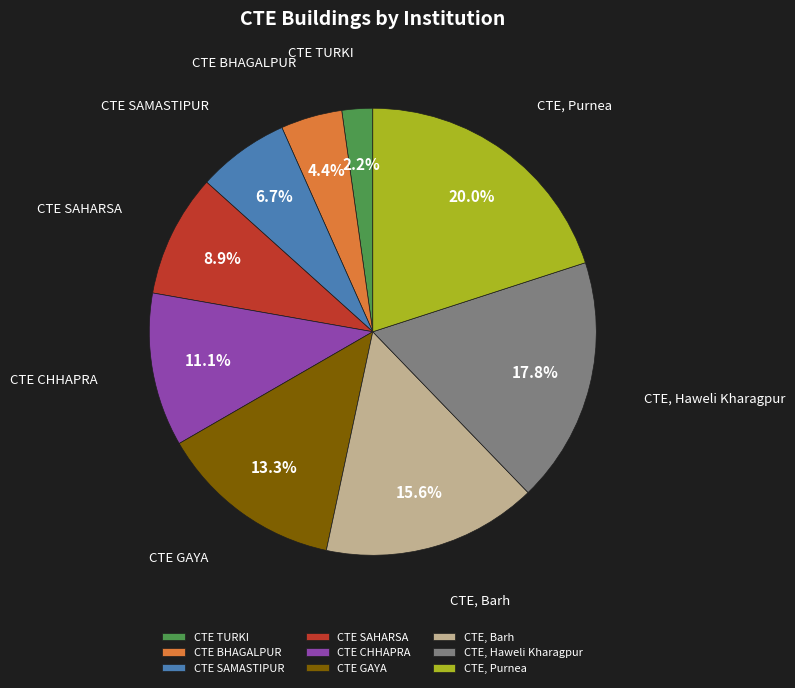

Is the sum of CTE SAMASTIPUR and CTE, Barh greater than half?

No